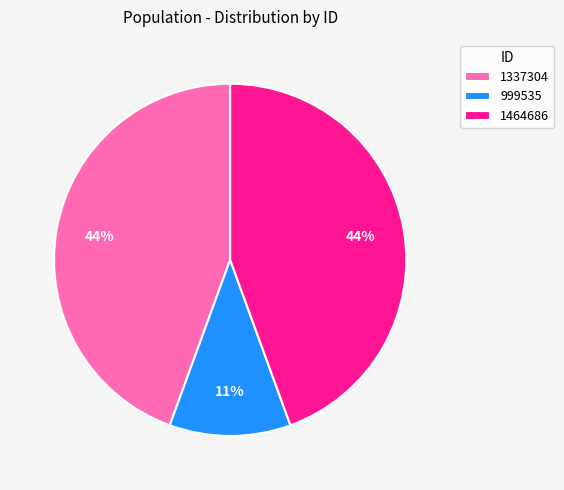

Count the number of slices in the pie.

3